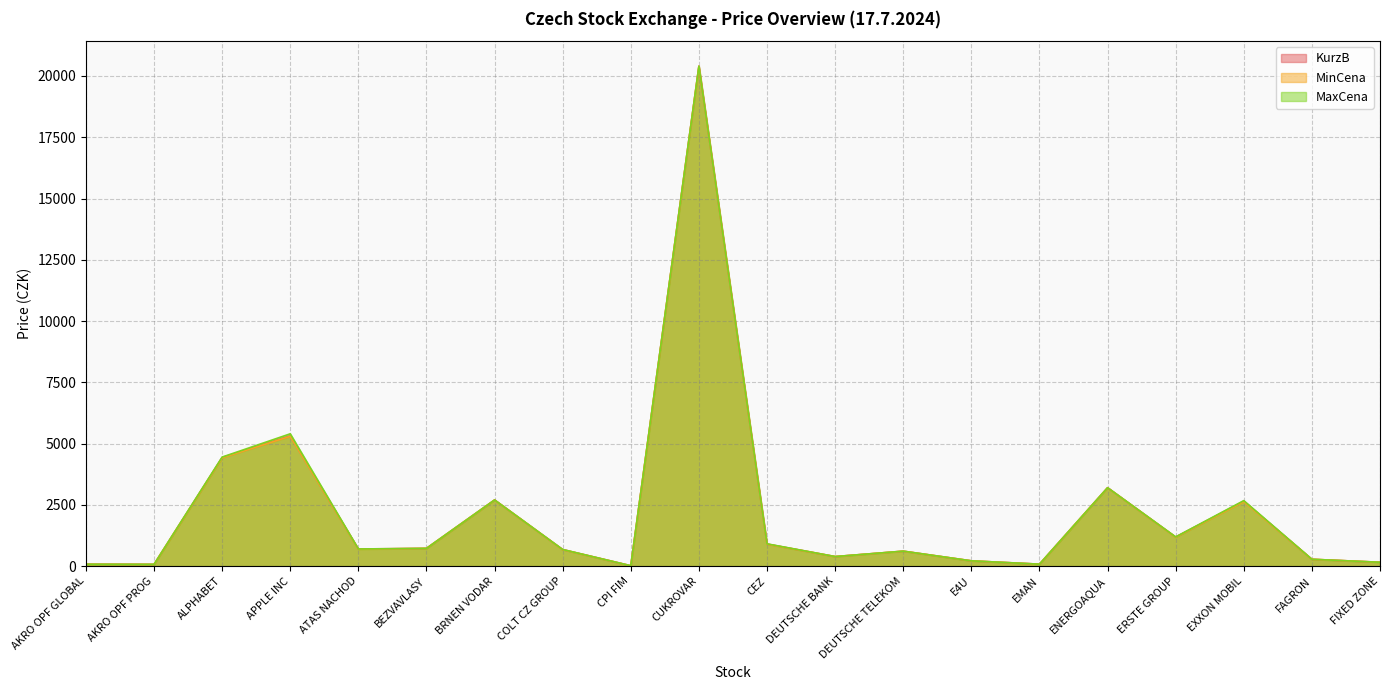

Reading left to right, transcribe all the data shown in this chart.

KurzB: AKRO OPF GLOBAL=77.0	AKRO OPF PROG=72.0	ALPHABET=4435.0	APPLE INC=5312.0	ATAS NACHOD=700.0	BEZVAVLASY=725.0	BRNEN VODAR=2700.0	COLT CZ GROUP=676.8	CPI FIM=16.3	CUKROVAR=20400.0	CEZ=902.7	DEUTSCHE BANK=390.2	DEUTSCHE TELEKOM=610.6	E4U=216.0	EMAN=80.0	ENERGOAQUA=3200.0	ERSTE GROUP=1187.4	EXXON MOBIL=2652.0	FAGRON=280.0	FIXED ZONE=158.0
MinCena: AKRO OPF GLOBAL=77.0	AKRO OPF PROG=72.0	ALPHABET=4420.0	APPLE INC=5297.0	ATAS NACHOD=690.0	BEZVAVLASY=725.0	BRNEN VODAR=2700.0	COLT CZ GROUP=673.0	CPI FIM=15.4	CUKROVAR=20400.0	CEZ=896.5	DEUTSCHE BANK=390.2	DEUTSCHE TELEKOM=610.5	E4U=216.0	EMAN=80.0	ENERGOAQUA=3200.0	ERSTE GROUP=1182.0	EXXON MOBIL=2629.5	FAGRON=280.0	FIXED ZONE=158.0
MaxCena: AKRO OPF GLOBAL=77.0	AKRO OPF PROG=72.0	ALPHABET=4450.0	APPLE INC=5400.0	ATAS NACHOD=700.0	BEZVAVLASY=725.0	BRNEN VODAR=2700.0	COLT CZ GROUP=678.0	CPI FIM=16.5	CUKROVAR=20400.0	CEZ=910.0	DEUTSCHE BANK=390.2	DEUTSCHE TELEKOM=610.9	E4U=216.0	EMAN=80.0	ENERGOAQUA=3200.0	ERSTE GROUP=1192.0	EXXON MOBIL=2673.5	FAGRON=280.0	FIXED ZONE=158.0